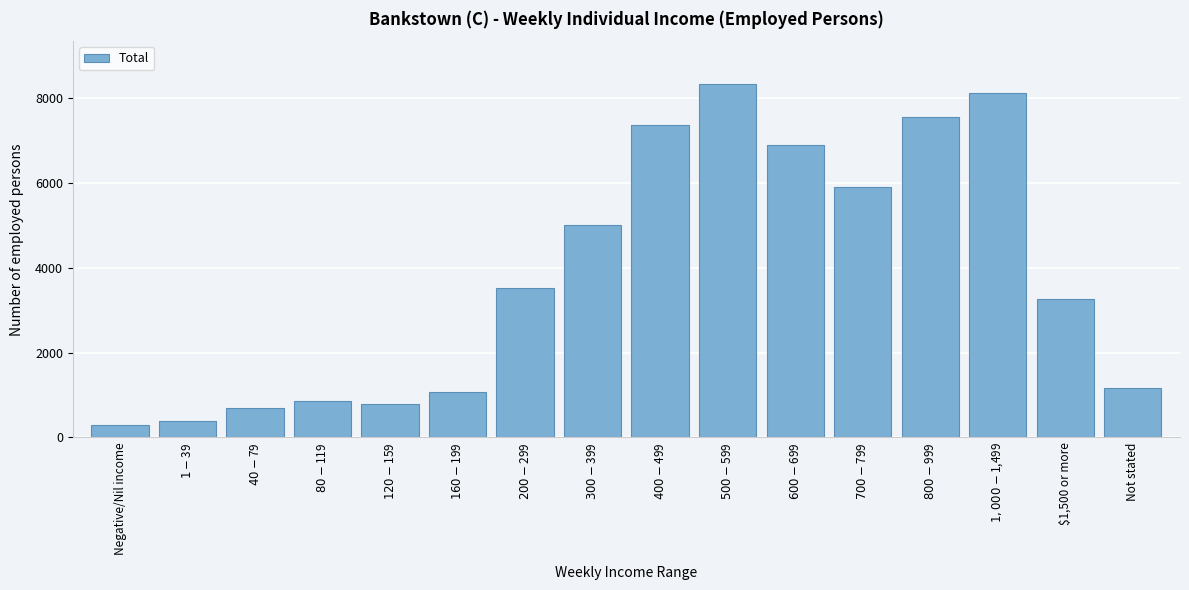

Reading left to right, list all the values displayed in this chart.

291	395	699	860	790	1060	3533	5005	7361	8343	6885	5909	7566	8112	3270	1169